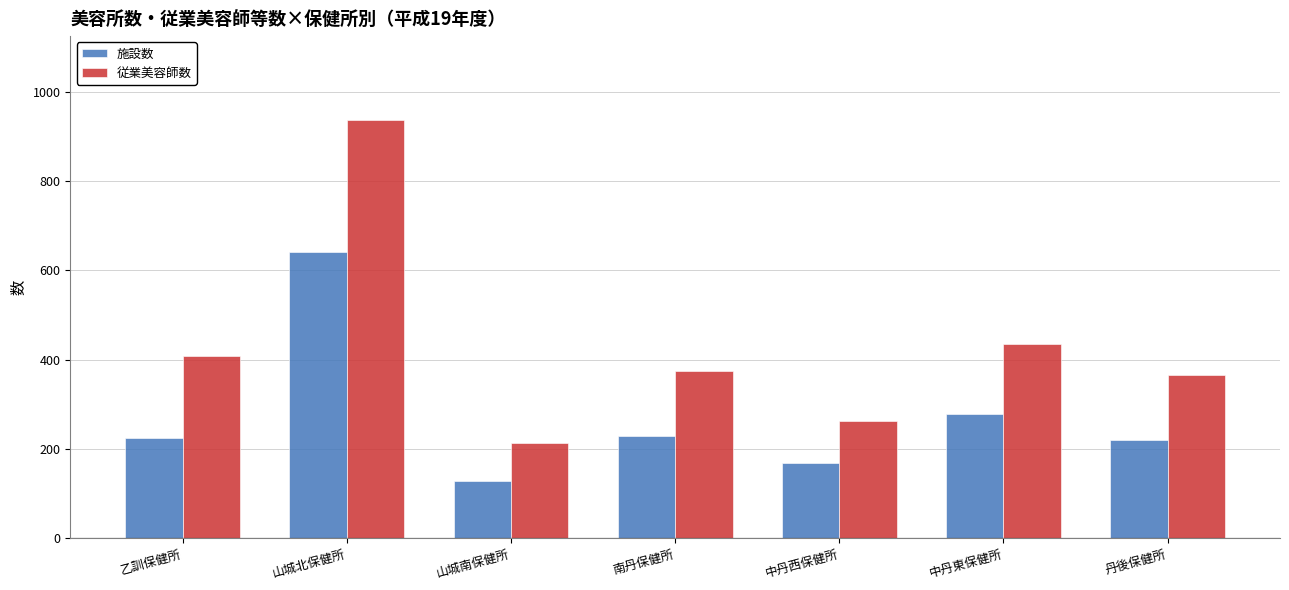

Count the number of categories in the chart.

7